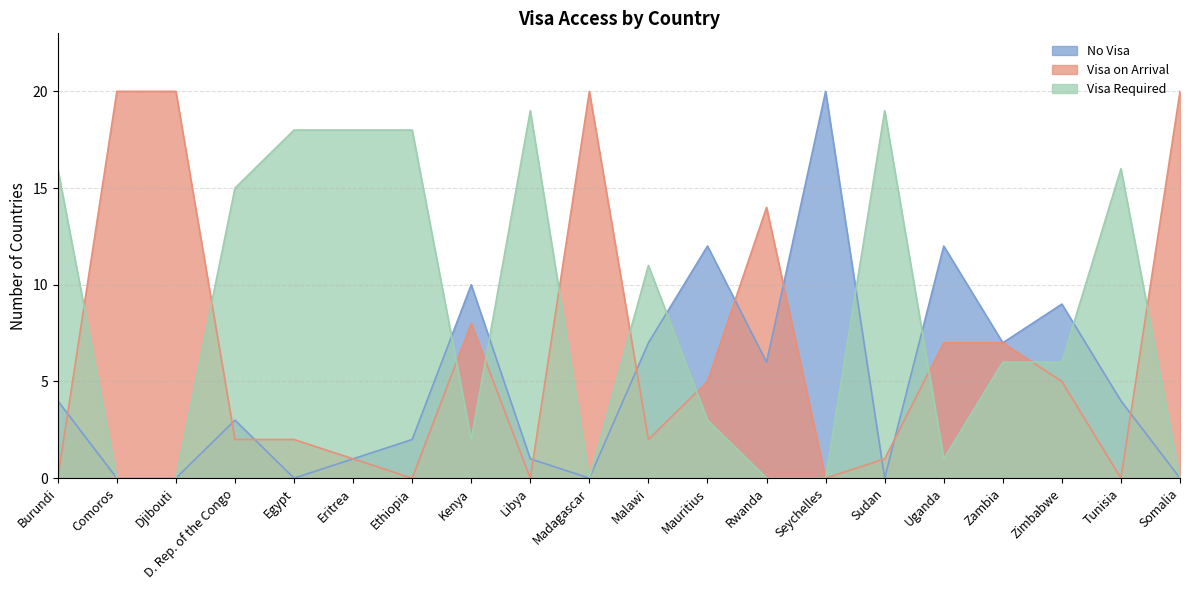

True or false: No Visa has more than 1 points higher than both neighbors.

True